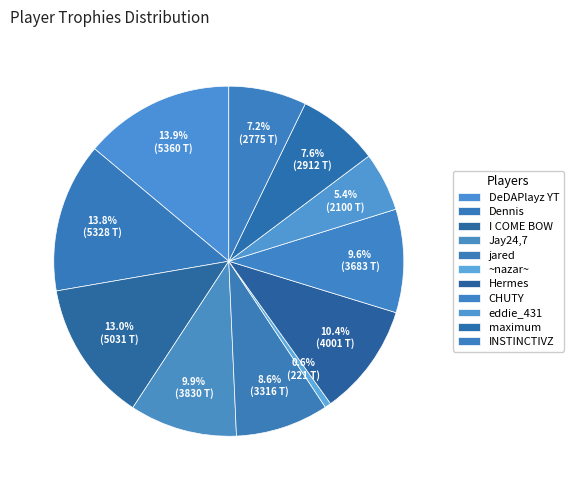

Does INSTINCTIVZ account for over 50% of the chart?

No